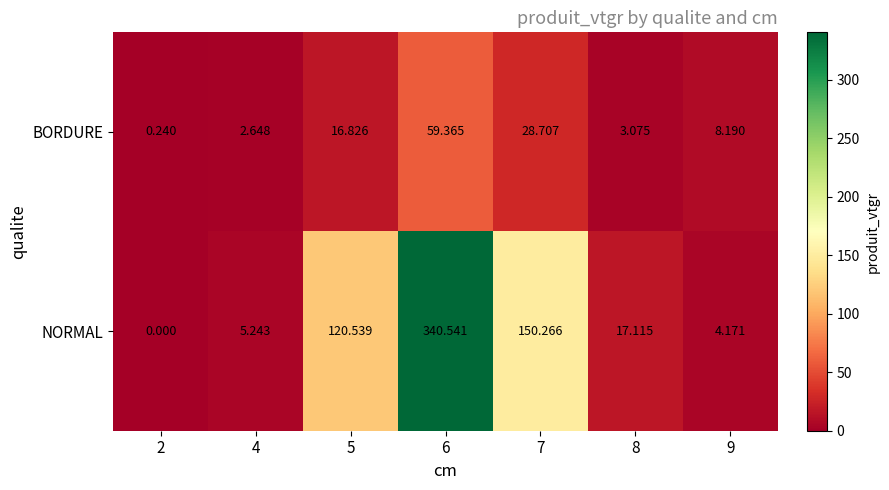

List the series in order of their overall mean, lowest first.

BORDURE, NORMAL